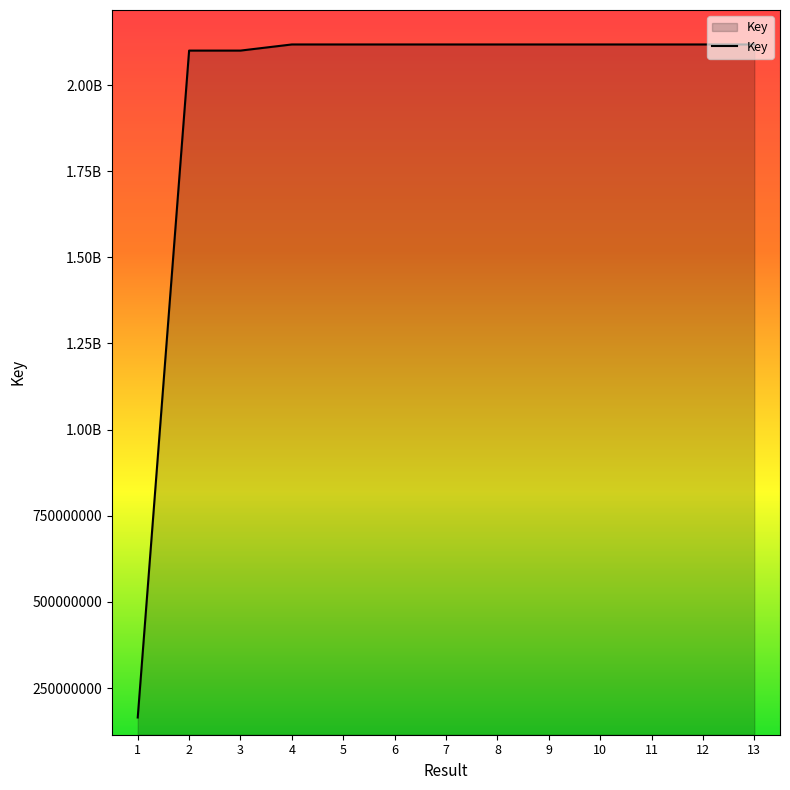

What is the minimum value shown in the chart?

164428712